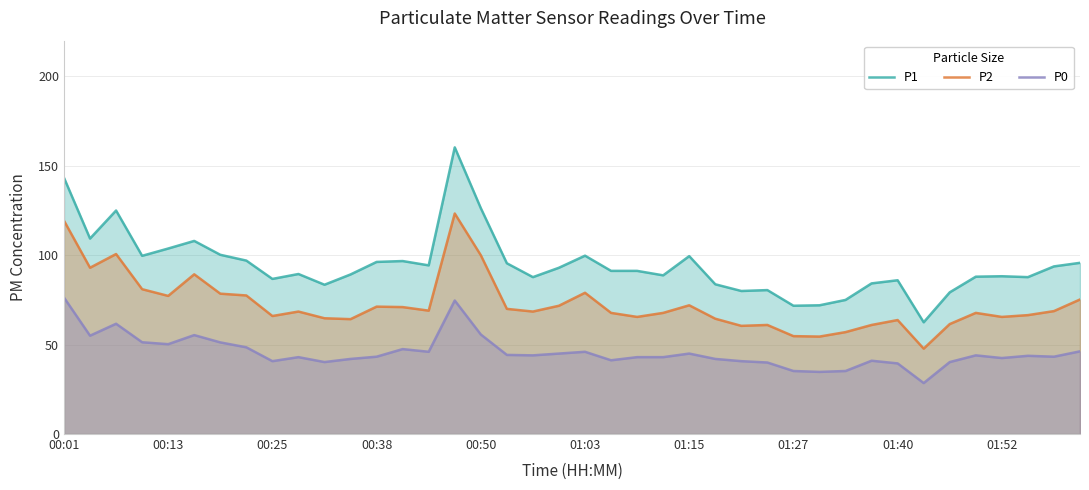

How many values in the P1 series are below 91?

19